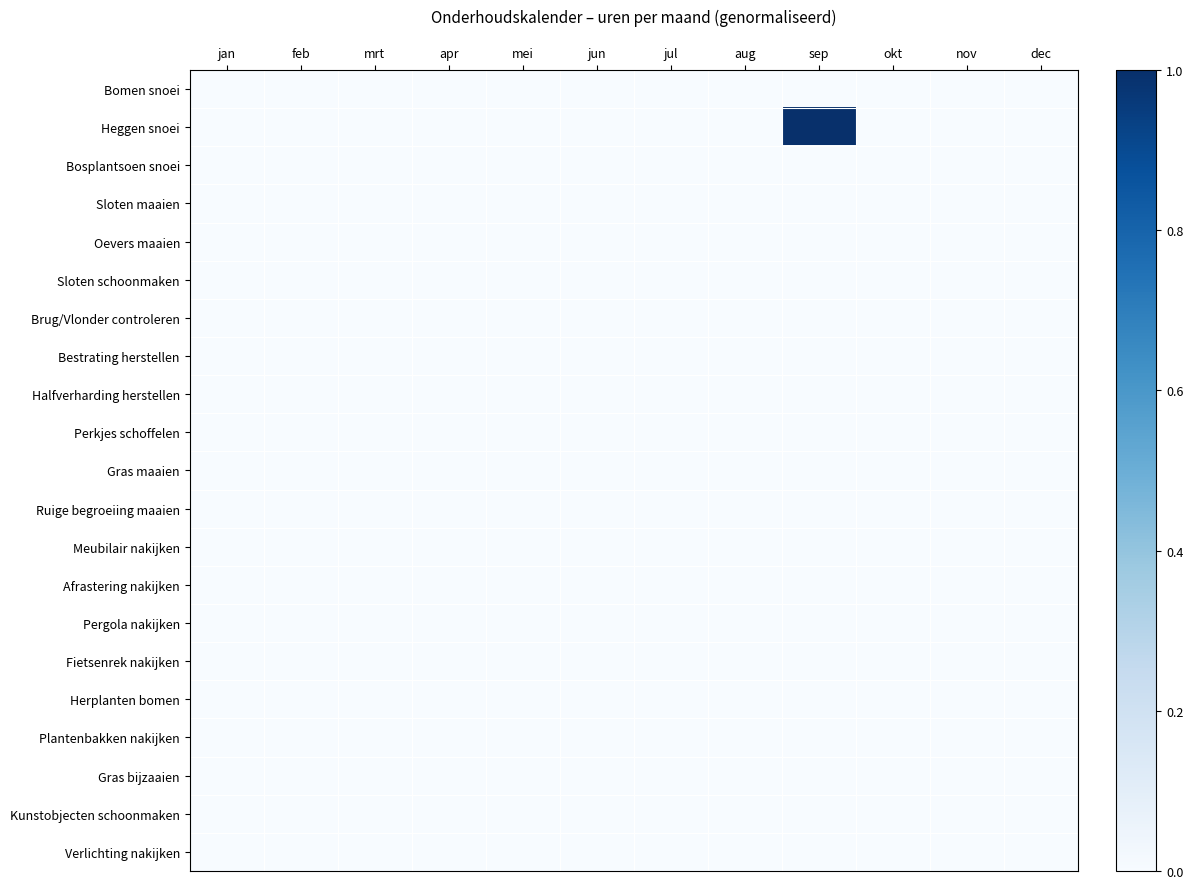

Which series has the largest total across all categories?

Heggen snoei